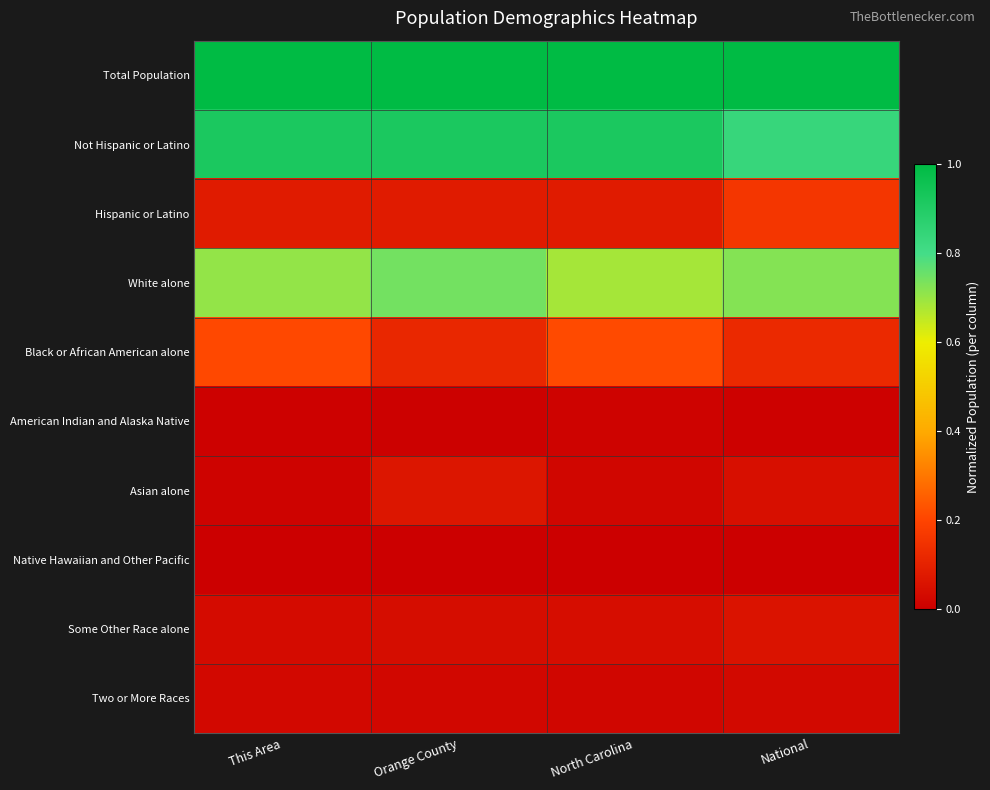

Reading right to left, what are all the values shown in this chart?

Total Population: National=1.0	North Carolina=1.0	Orange County=1.0	This Area=1.0
Not Hispanic or Latino: National=0.8	North Carolina=0.9	Orange County=0.9	This Area=0.9
Hispanic or Latino: National=0.2	North Carolina=0.1	Orange County=0.1	This Area=0.1
White alone: National=0.7	North Carolina=0.7	Orange County=0.7	This Area=0.7
Black or African American alone: National=0.1	North Carolina=0.2	Orange County=0.1	This Area=0.2
American Indian and Alaska Native: National=0.0	North Carolina=0.0	Orange County=0.0	This Area=0.0
Asian alone: National=0.0	North Carolina=0.0	Orange County=0.1	This Area=0.0
Native Hawaiian and Other Pacific: National=0.0	North Carolina=0.0	Orange County=0.0	This Area=0.0
Some Other Race alone: National=0.1	North Carolina=0.0	Orange County=0.0	This Area=0.0
Two or More Races: National=0.0	North Carolina=0.0	Orange County=0.0	This Area=0.0